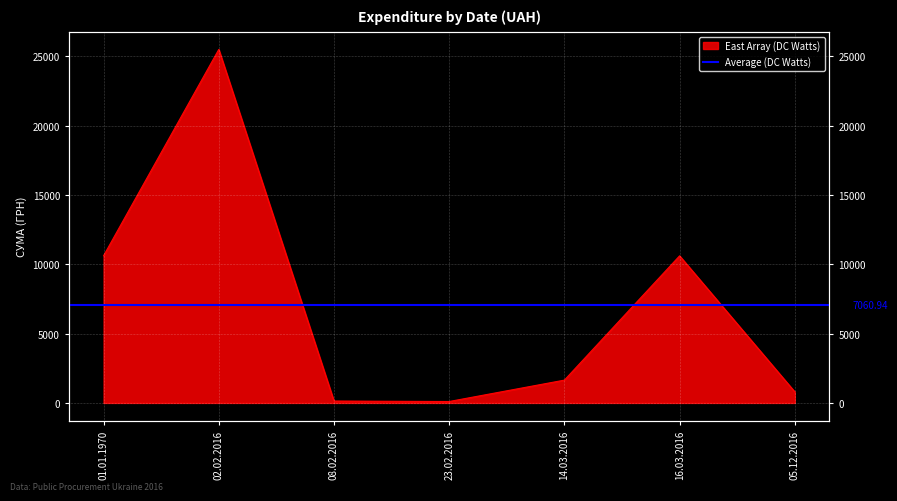

What is the difference between the maximum and second lowest values?

25374.0